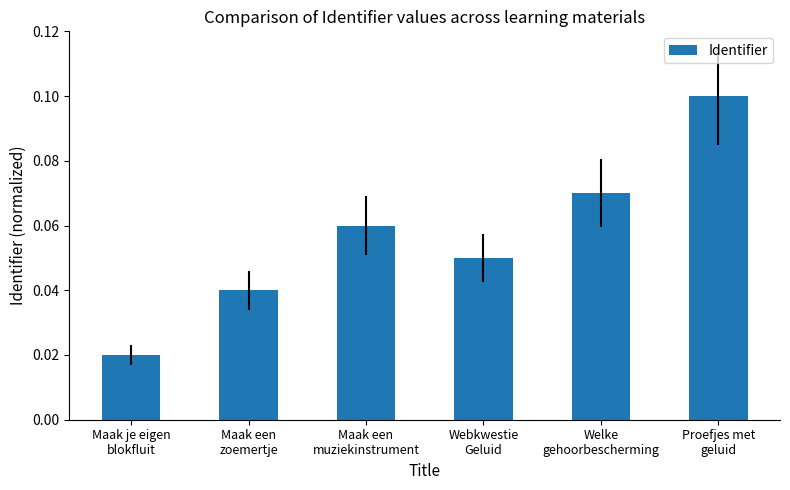

Count the values in the range 0 to 1.

6